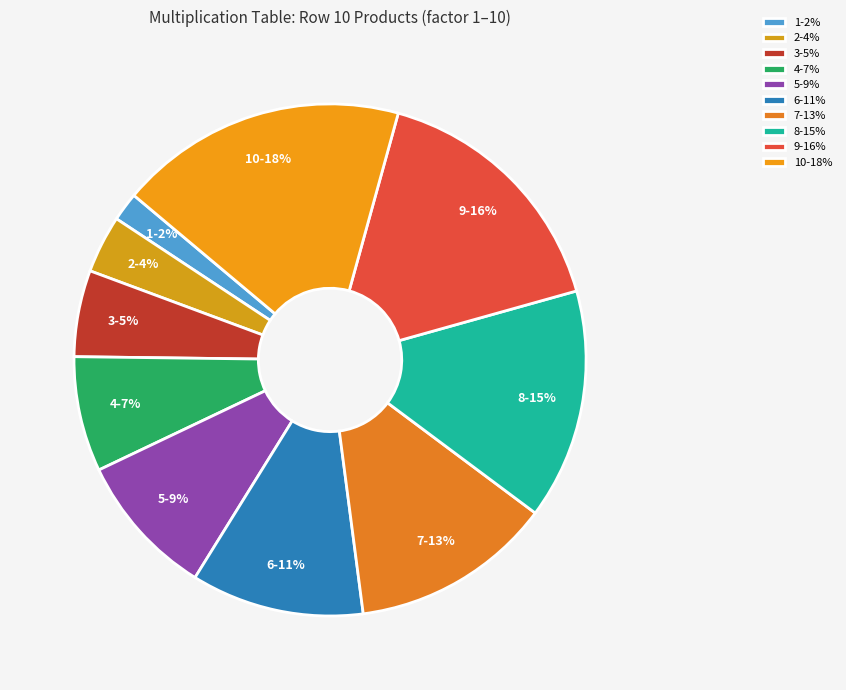

The 5 slice represents 15% of the pie. True or false?

False